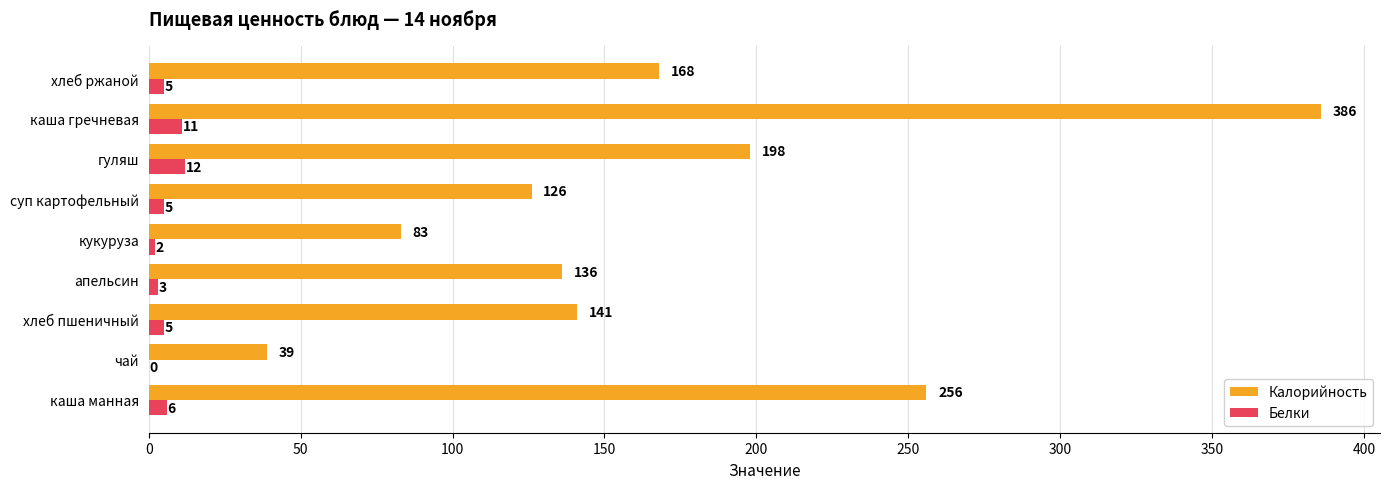

Between каша манная and апельсин, which series saw the biggest shift?

Калорийность